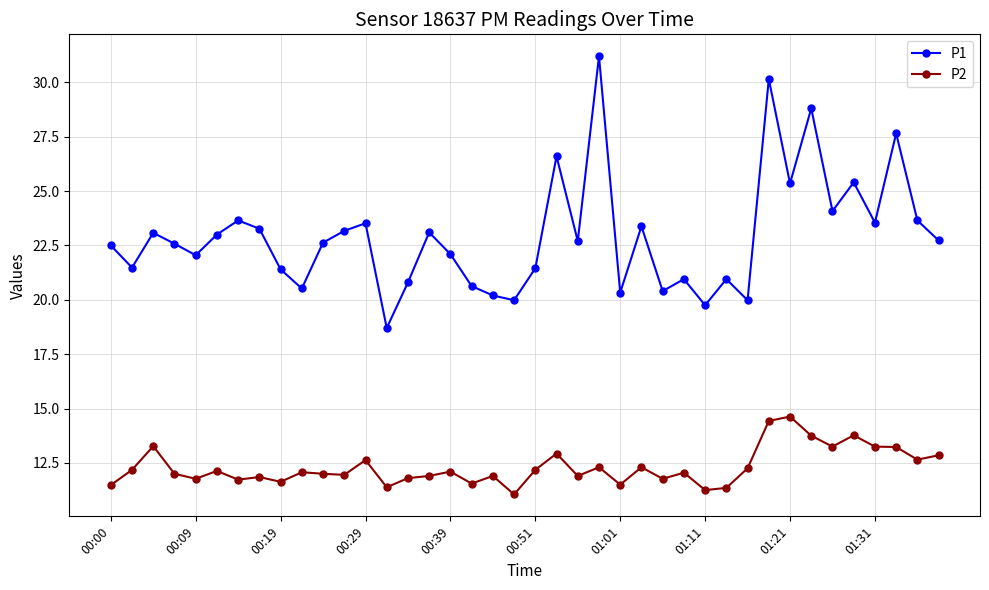

Count the number of data series in this chart.

2